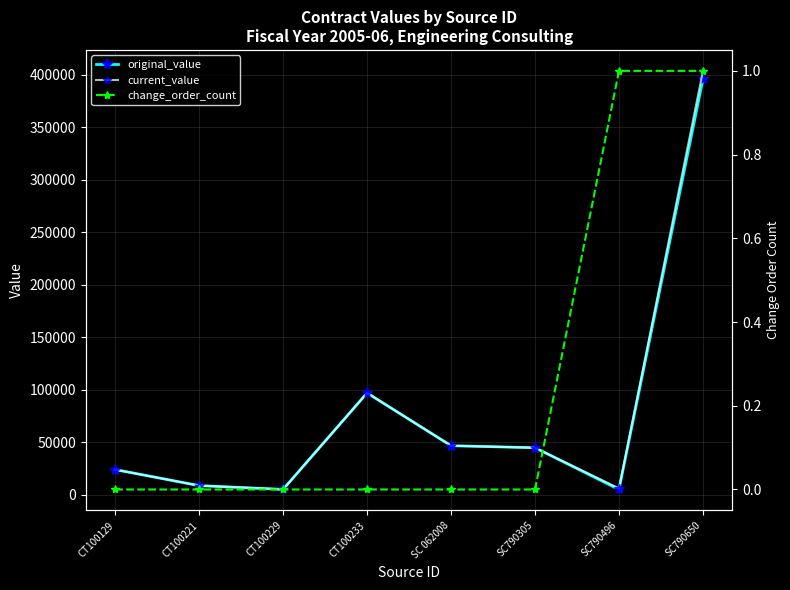

List the series in order of their peak value, lowest first.

change_order_count, original_value, current_value